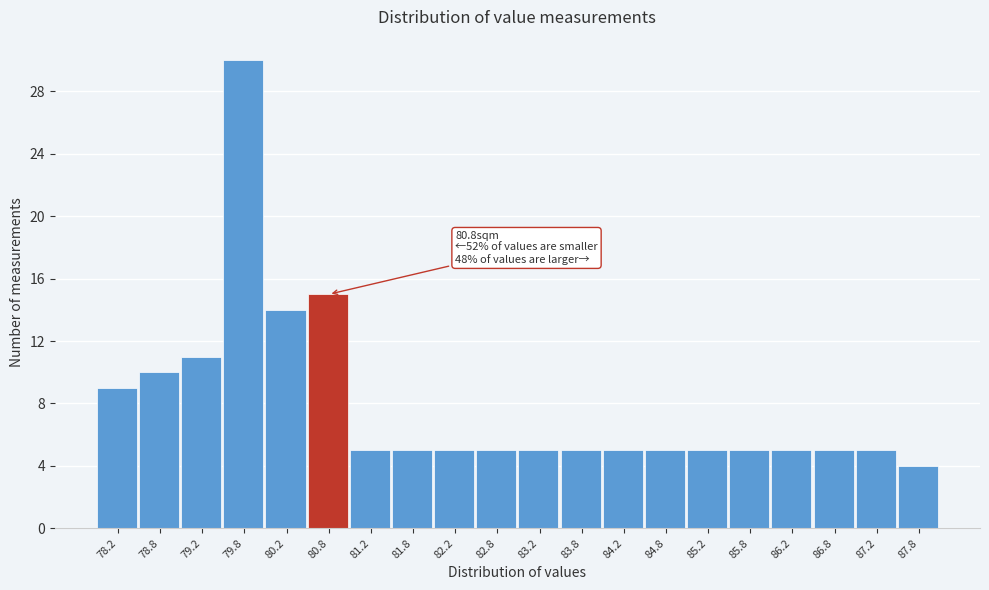

Which range on the x-axis has the tallest bar?

79.5 to 80.0